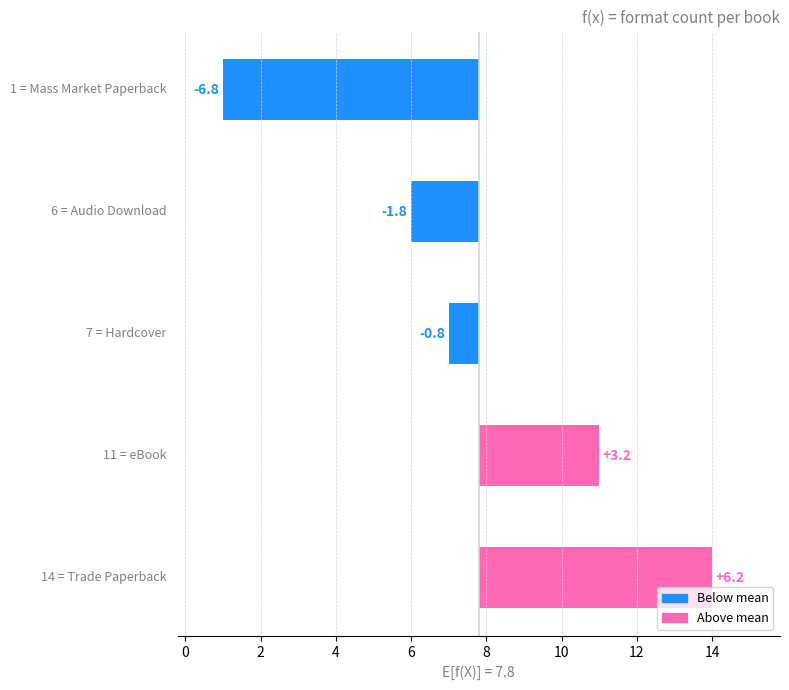

Count the number of values greater than 0.

2